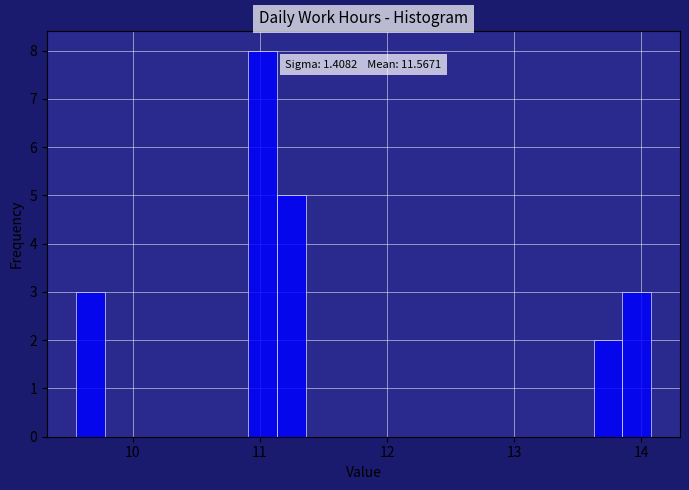

Around what value on the x-axis is the tallest bar? Give the approximate position of its centre, as read against the axis.

11.0